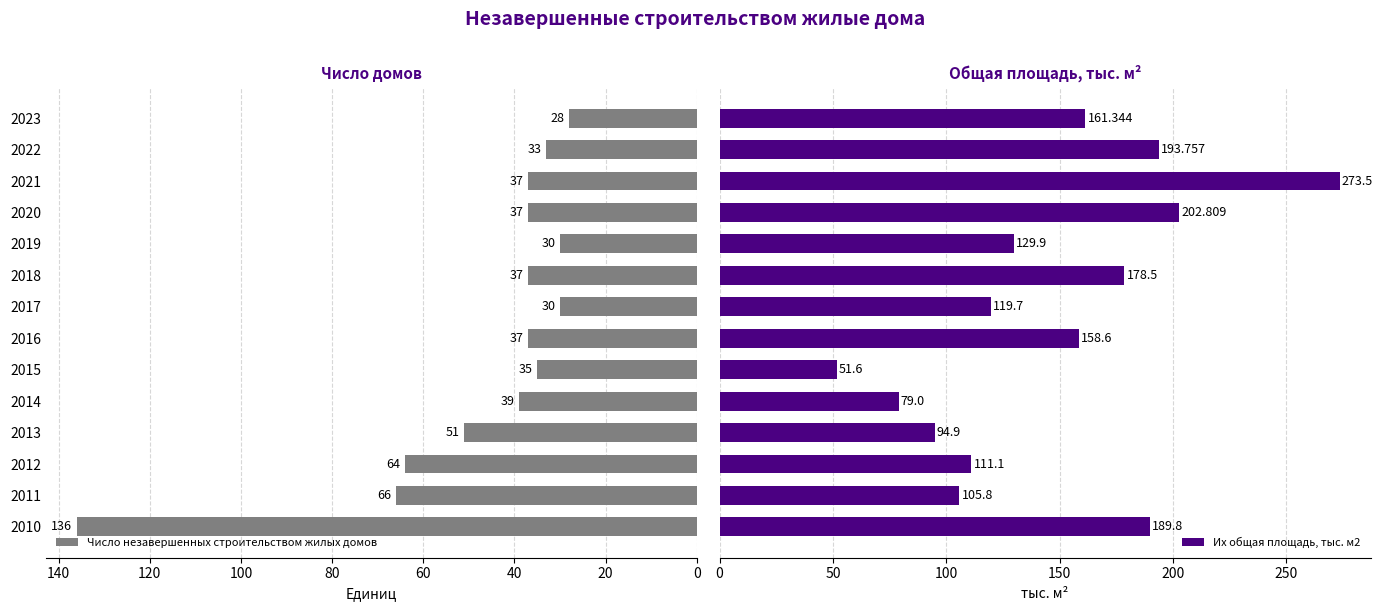

What is the maximum value for Число незавершенных строительством жилых домов?

136